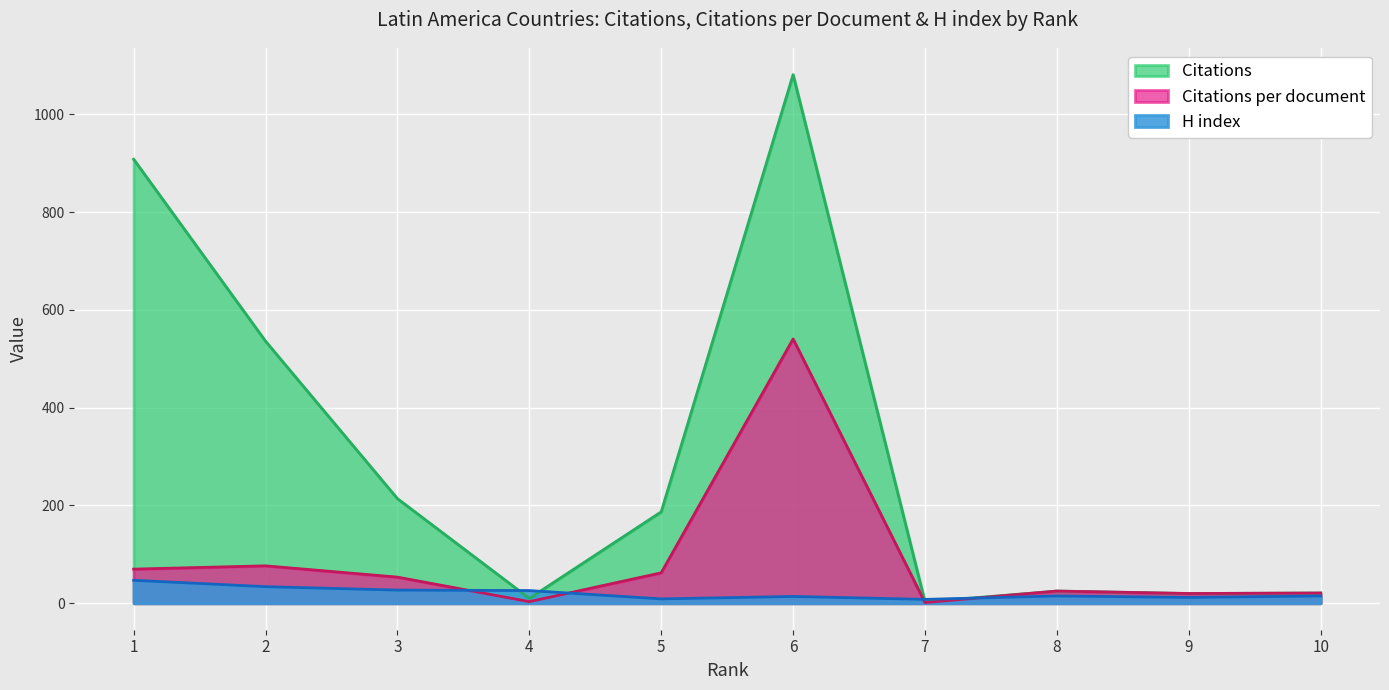

Which has a higher value, 1 or 7?

1